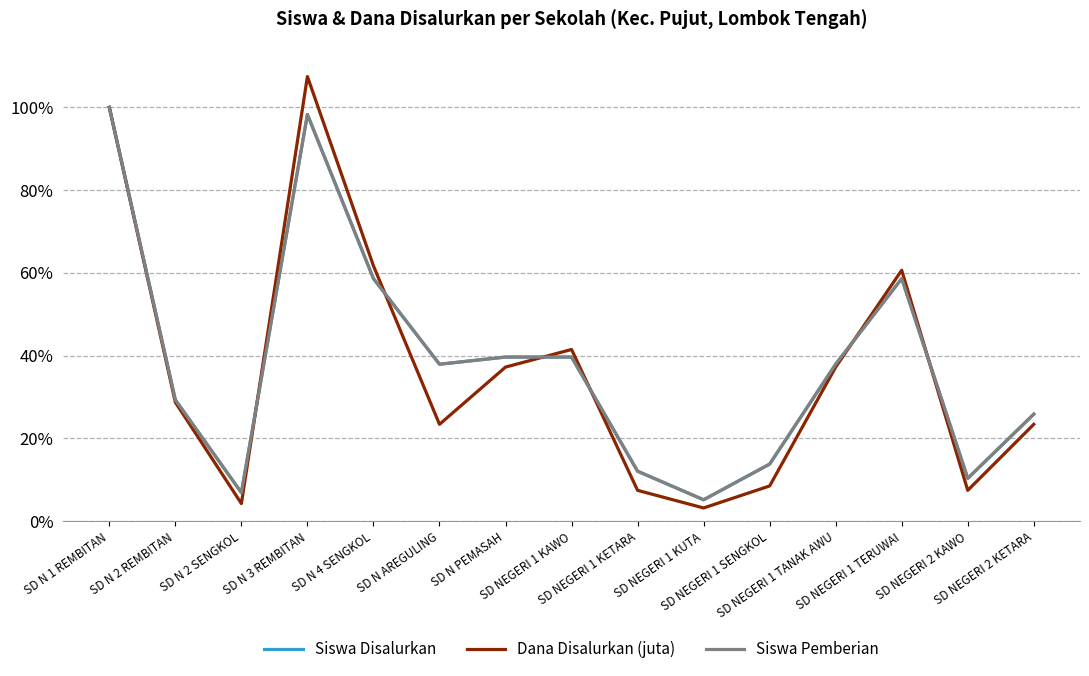

What is the approximate value of Siswa Pemberian at SD NEGERI 1 KAWO?

39.7